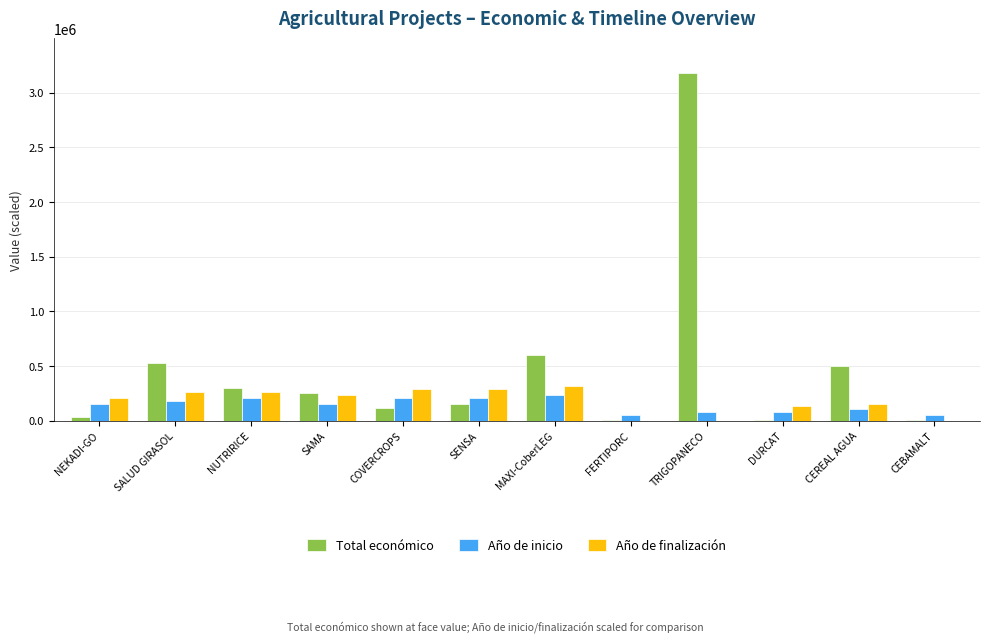

What is the greatest value displayed?

3178596.0